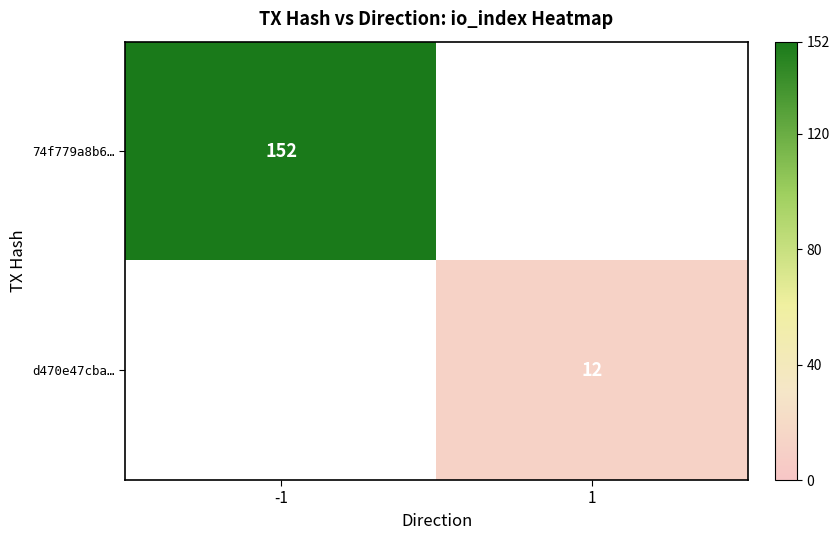

True or false: d470e47cba… has a value of 12 at 1.

True